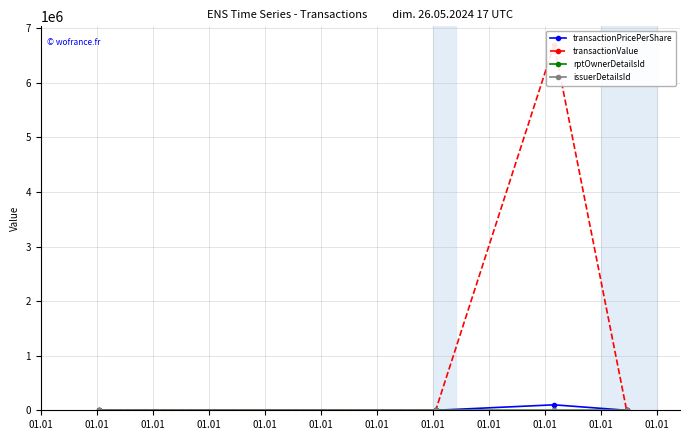

In rptOwnerDetailsId, how many points are lower than both neighbors (excluding endpoints)?

1